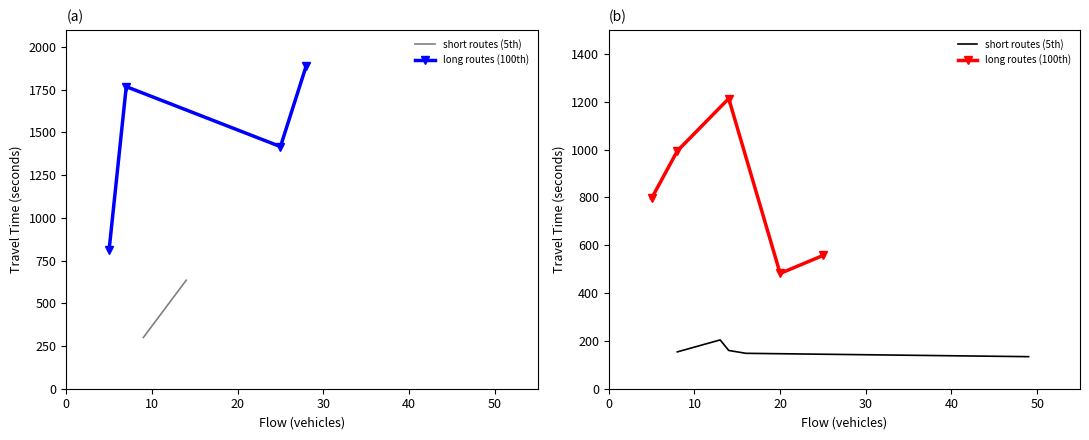

At how many categories does at least one series exceed 590?

3